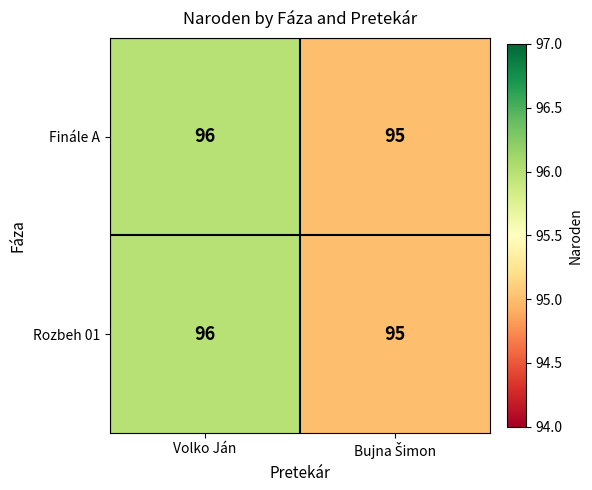

What value does the Rozbeh 01 series have at Volko Ján?

96